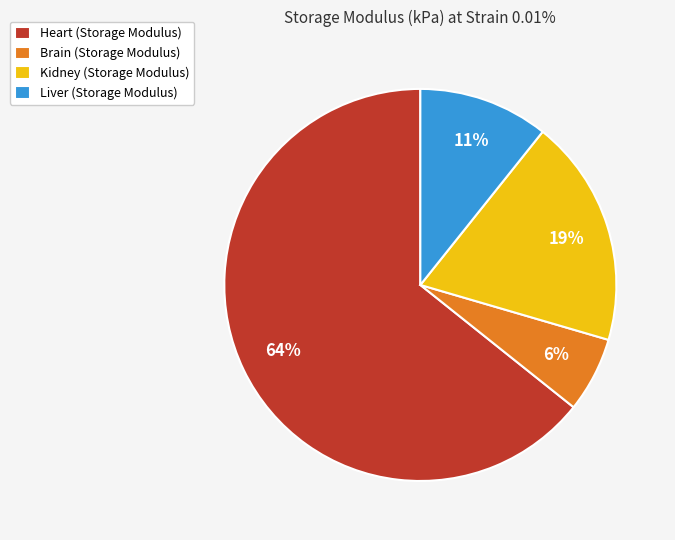

Which slice represents more than half of the pie?

Heart